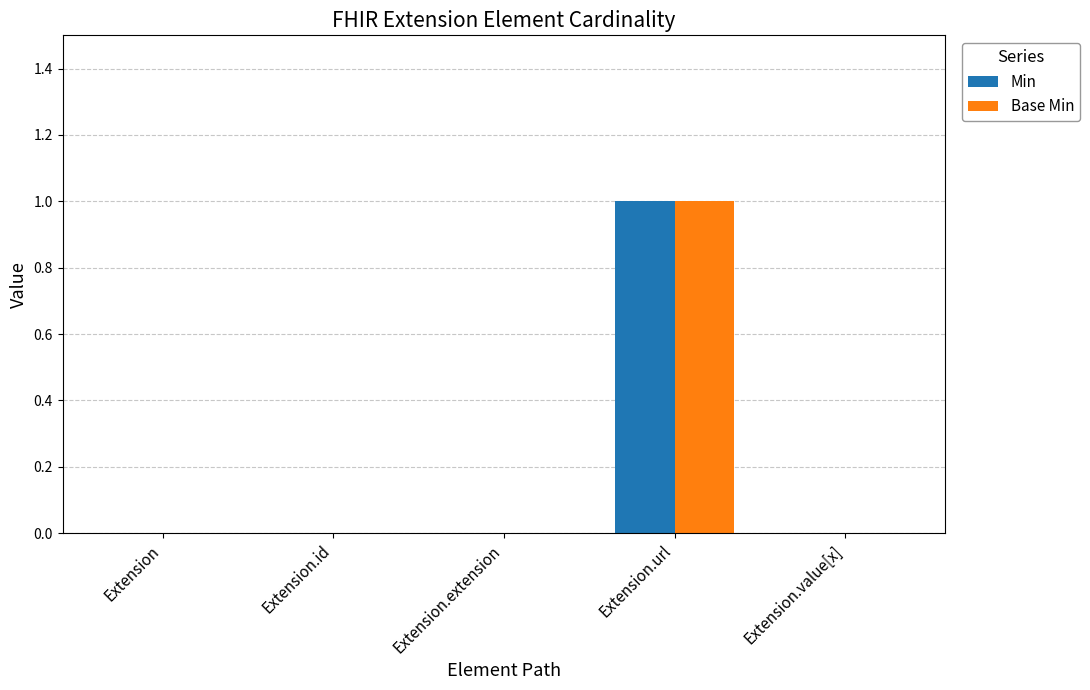

True or false: Base Min has a value of 0 at Extension.id.

True